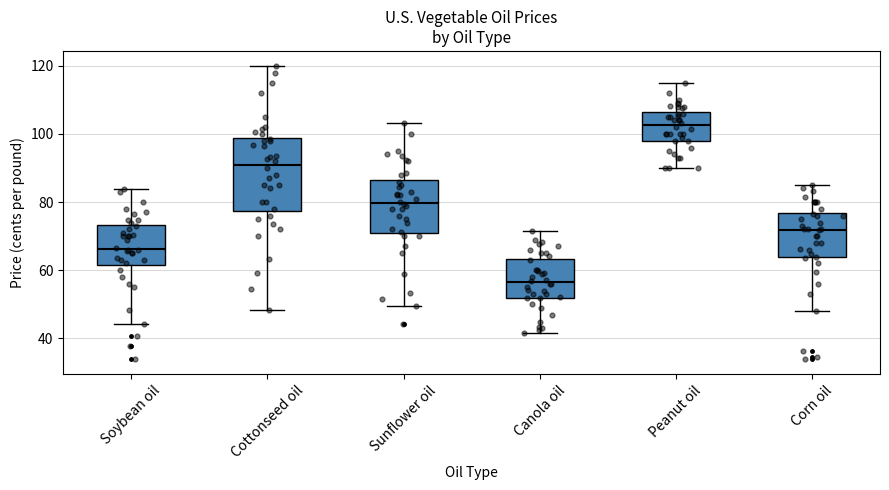

Reading left to right, transcribe this box plot: for each box, give where its median line is, the range the box spans, and where its two whiskers end, as read against the y-axis. The values are not printed on the chart, so give them approximately, as read against the axis.

Soybean oil: median 66, box 62 to 74, whiskers 44 to 84
Cottonseed oil: median 92, box 78 to 98, whiskers 48 to 120
Sunflower oil: median 80, box 70 to 86, whiskers 50 to 104
Canola oil: median 56, box 52 to 64, whiskers 42 to 72
Peanut oil: median 102, box 98 to 106, whiskers 90 to 116
Corn oil: median 72, box 64 to 76, whiskers 48 to 86